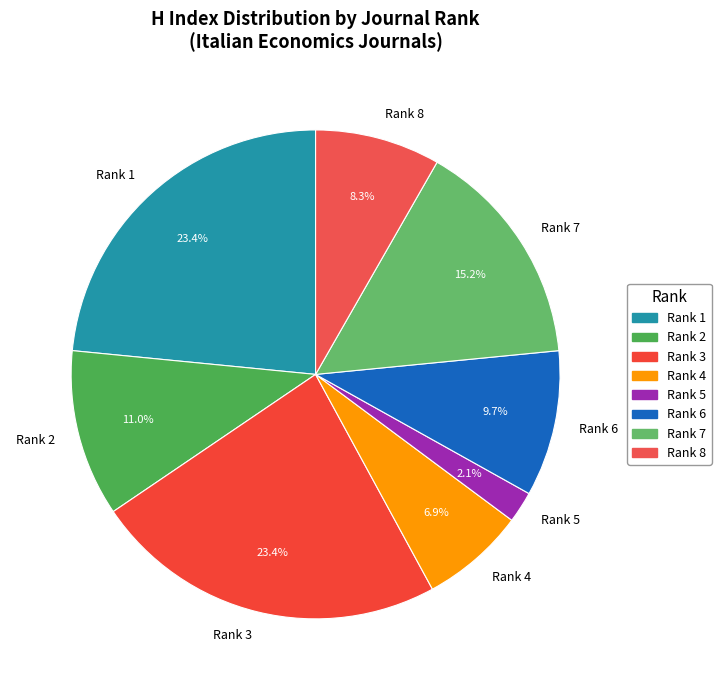

How many segments does this pie chart have?

8